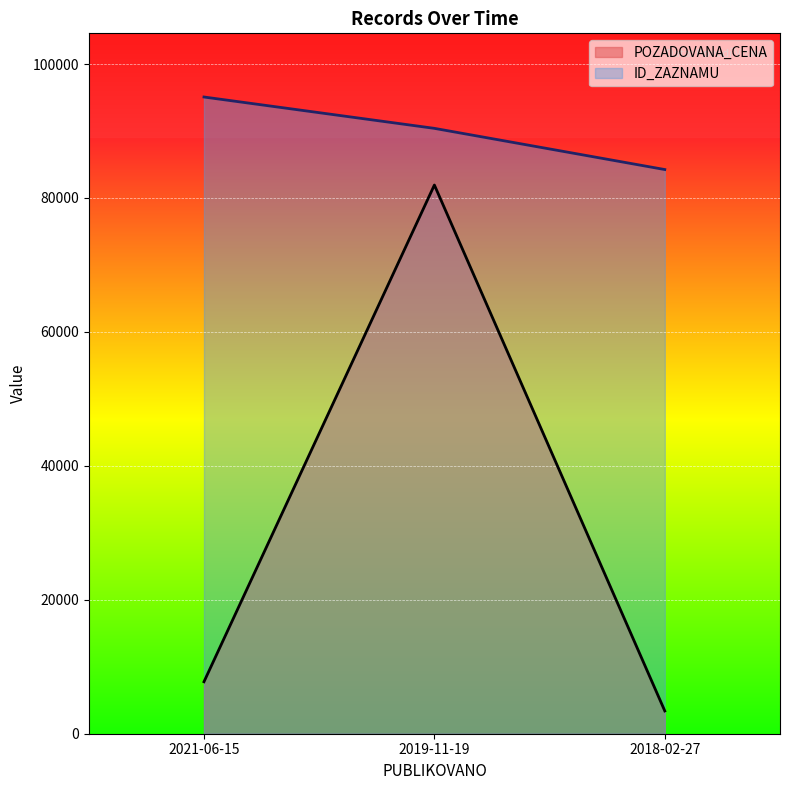

How many lines are shown in the chart?

2